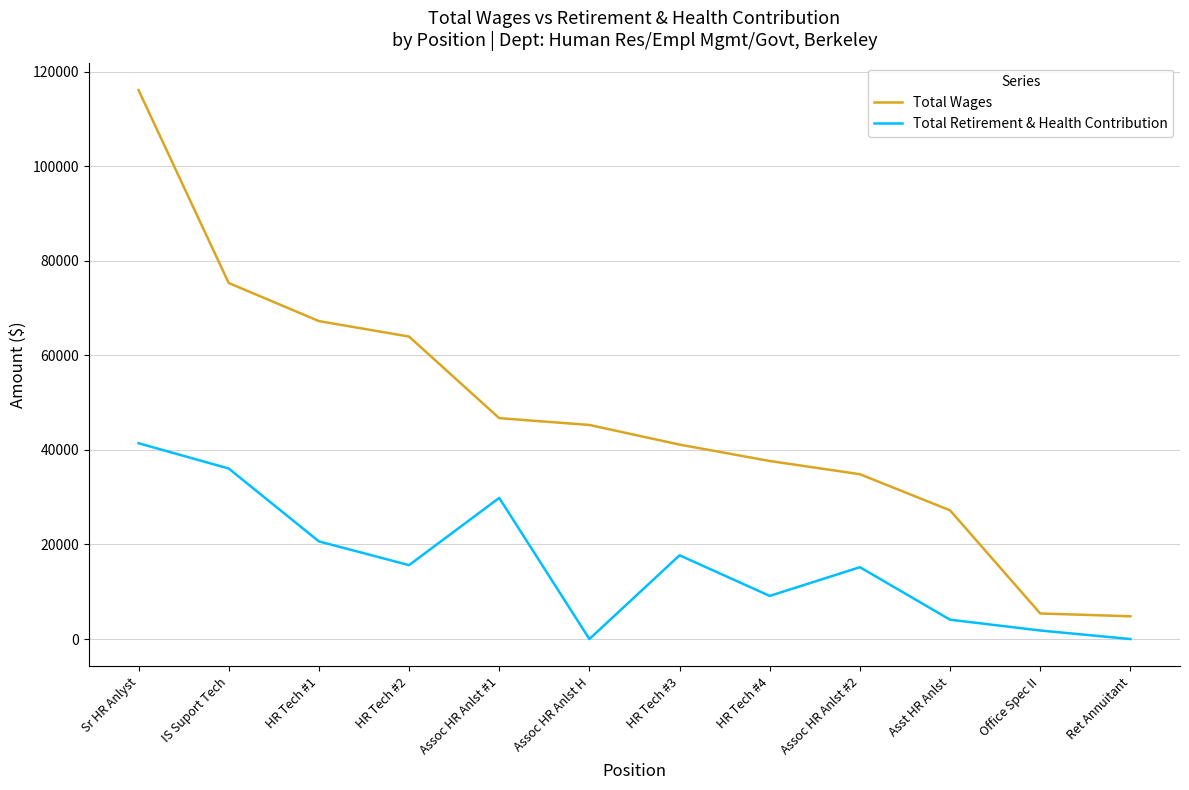

The Total Retirement & Health Contribution series shows 29841 at Assoc HR Anlst #1. True or false?

True